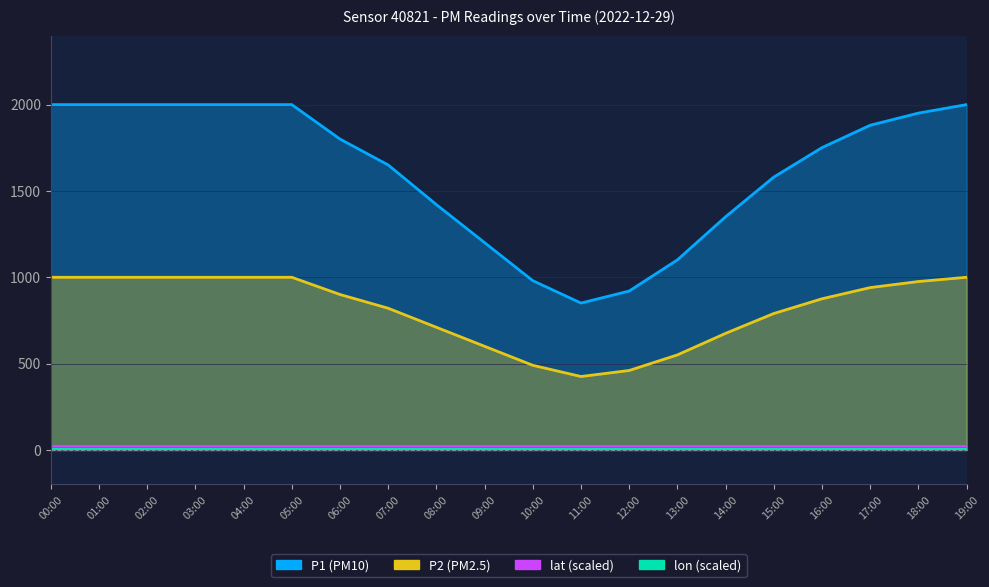

How many interior local valleys does the P2 series have?

1